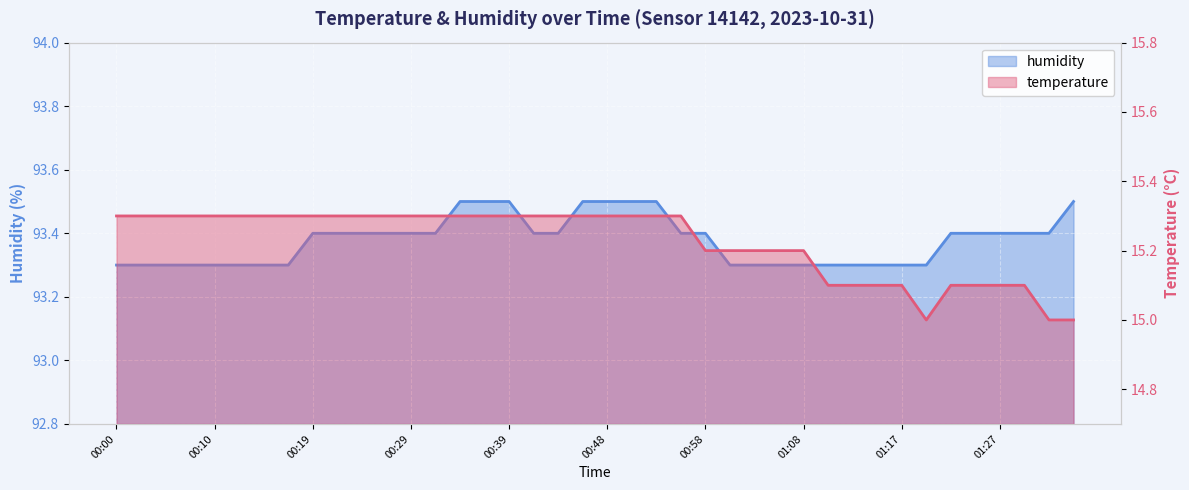

How many interior local valleys does the temperature series have?

1